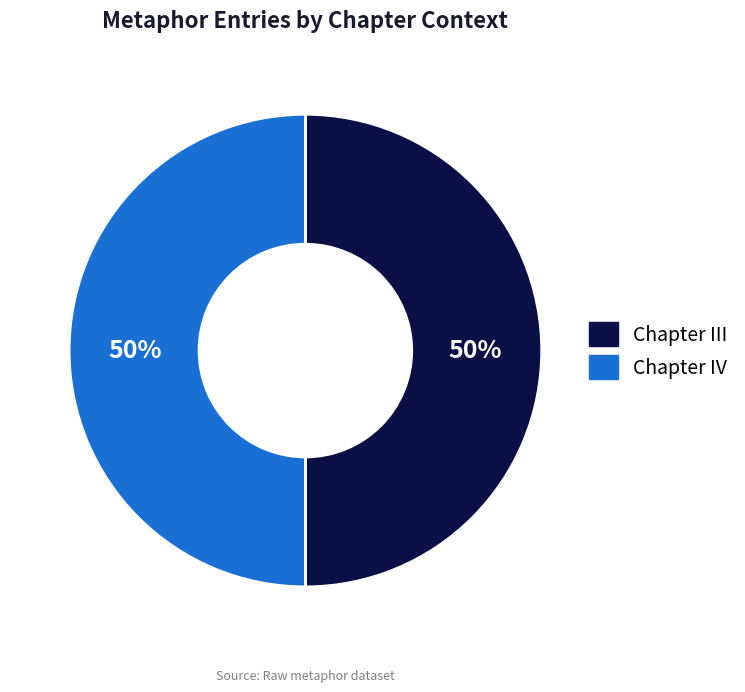

True or false: Chapter III accounts for 50% of the total.

True